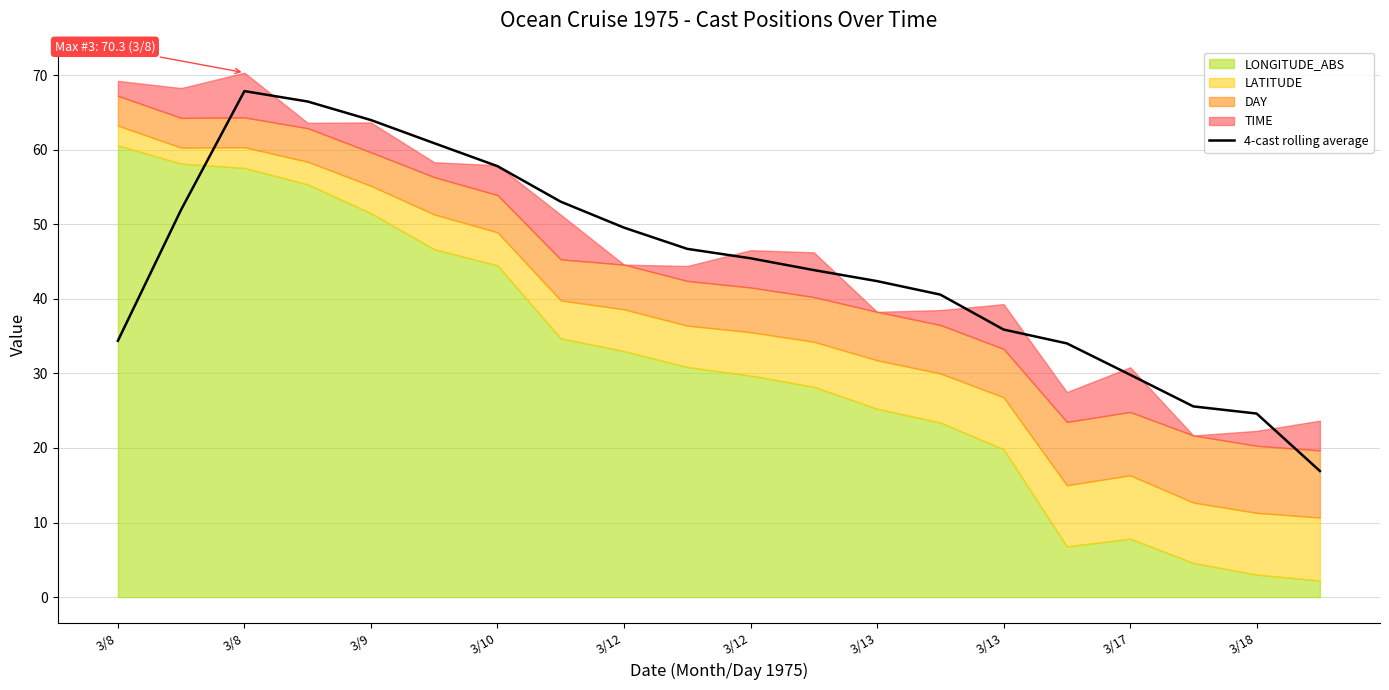

Which has a higher value, 19 or 3/8?

3/8